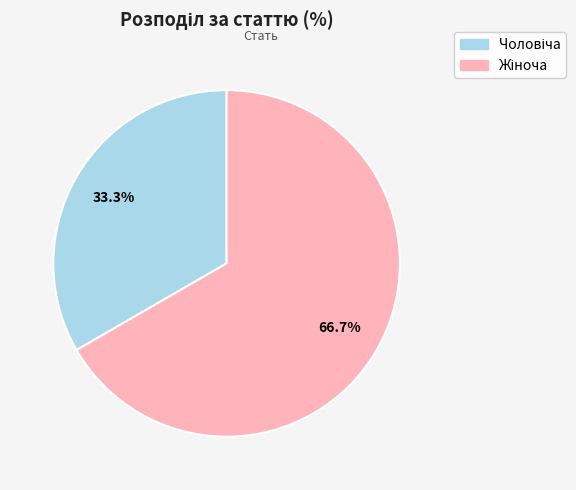

Is there a majority slice in this chart?

Yes